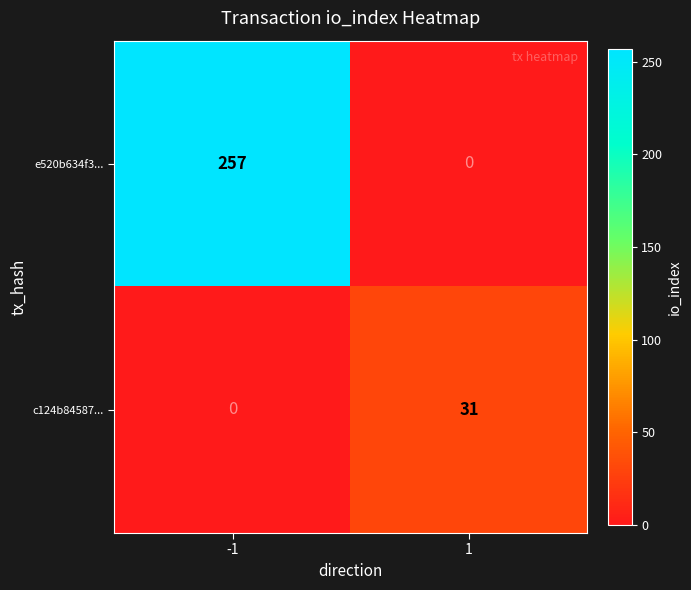

How many data points does each series have?

2